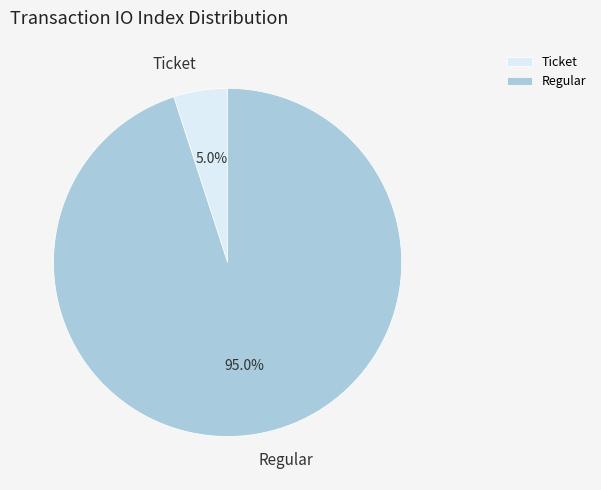

Which category has the biggest portion of the pie?

Regular